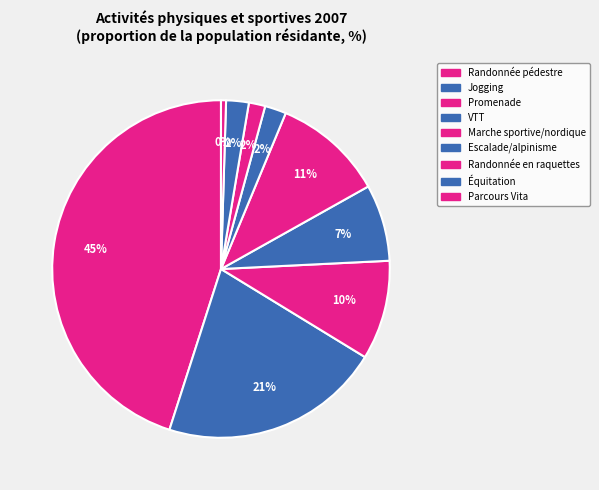

How many slices are in this pie chart?

9